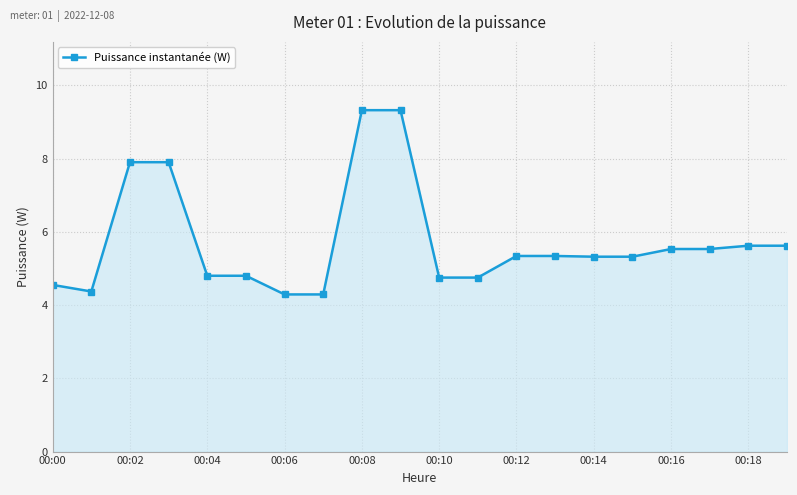

What is the value of the 3rd point from the left?

7.9